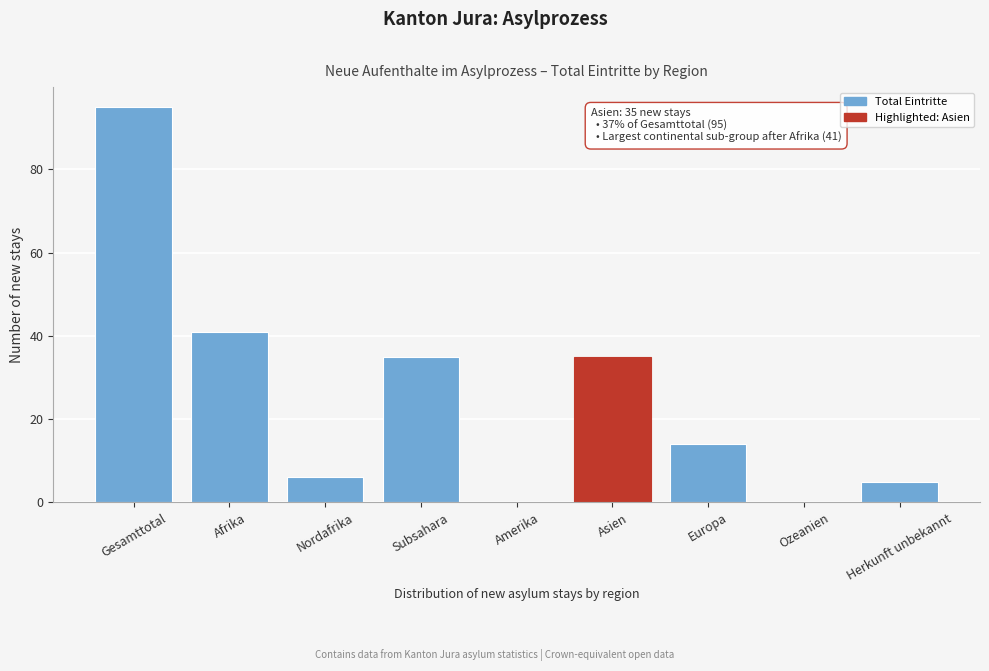

Reading left to right, transcribe all the data shown in this chart.

Gesamttotal=95	Afrika=41	Nordafrika=6	Subsahara=35	Amerika=0	Asien=35	Europa=14	Ozeanien=0	Herkunft unbekannt=5